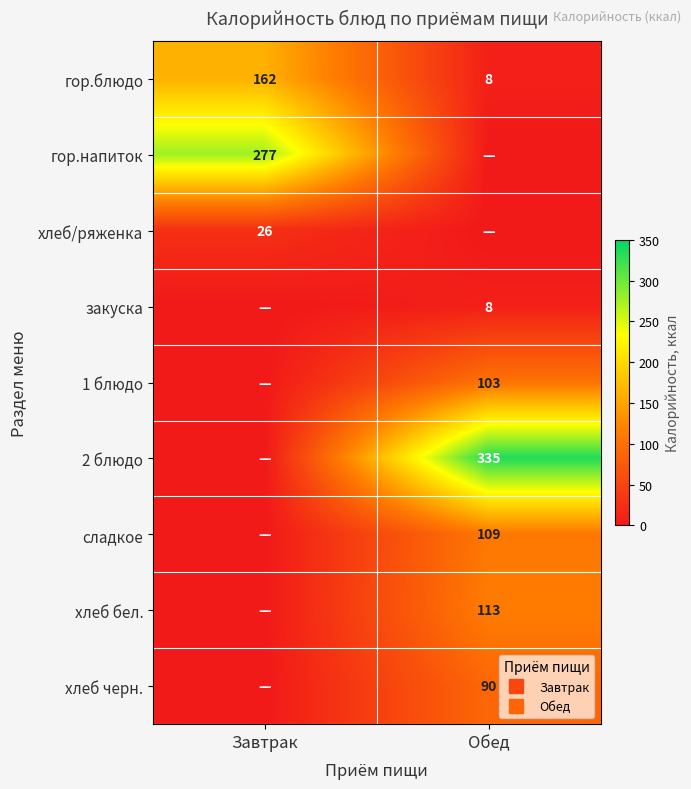

What is the approximate value of 1 блюдо at Обед, to the nearest 50?

100